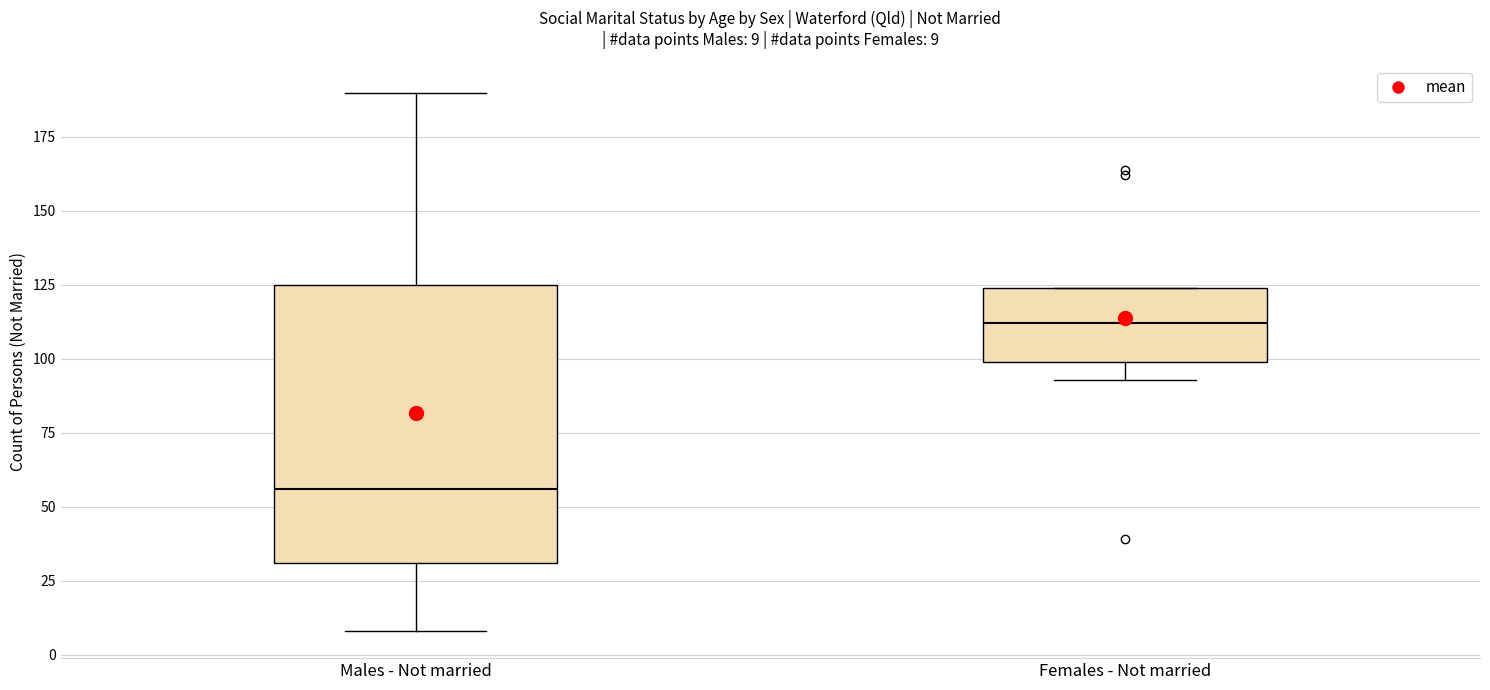

Which box has the lowest median line?

Males - Not married